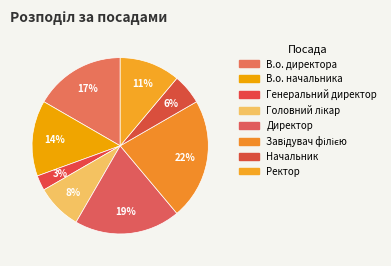

True or false: Завідувач філією accounts for 22% of the total.

True